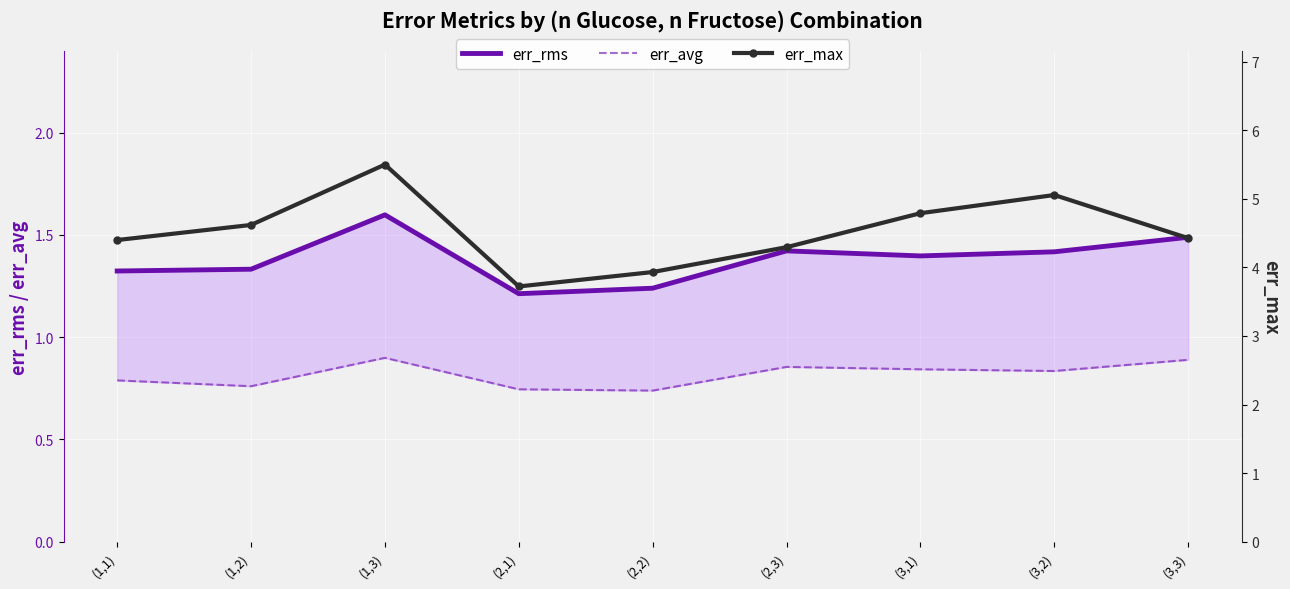

Read the err_rms value at (2,2).

1.2